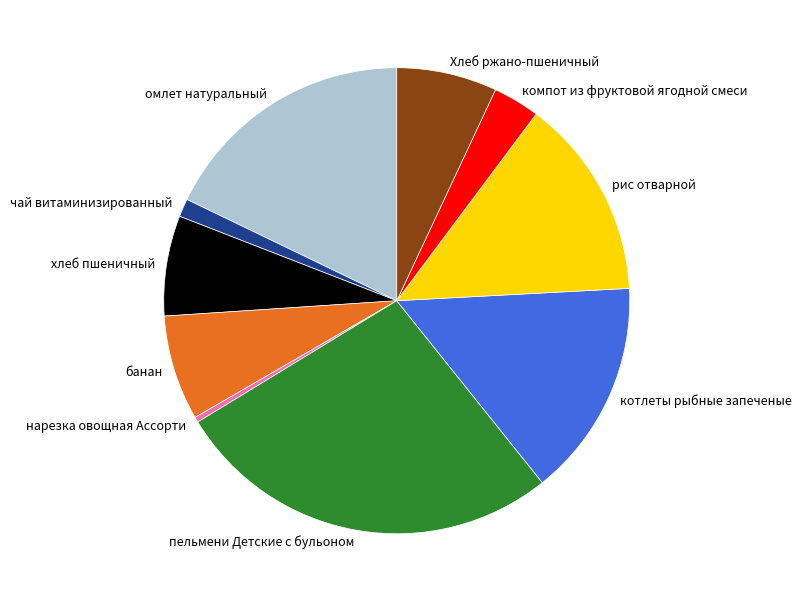

What is the largest slice in the pie chart?

пельмени Детские с бульоном